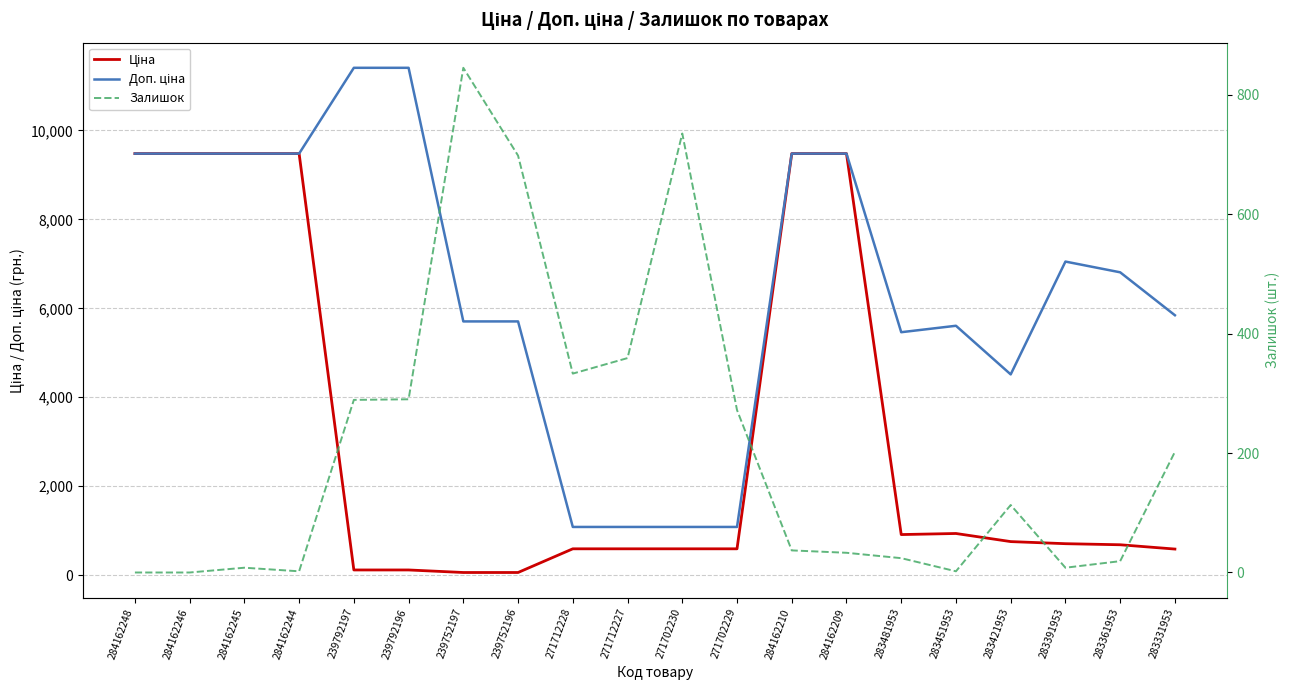

Reading right to left, list all the values displayed in this chart.

Ціна: 584.4	681.0	705.1	752.2	934.5	910.4	9480.1	9480.1	589.9	589.9	589.9	589.9	57.0	57.0	114.1	114.1	9480.1	9480.1	9480.1	9480.1
Доп. ціна: 5843.9	6809.8	7051.3	4513.3	5607.2	5462.3	9480.1	9480.1	1081.7	1081.7	1081.7	1081.7	5705.0	5705.0	11410.0	11410.0	9480.1	9480.1	9480.1	9480.1
Залишок: 202.0	19.0	8.0	113.0	2.0	24.0	33.0	37.0	272.0	735.0	359.0	333.0	698.0	845.0	290.0	289.0	2.0	8.0	0.0	0.0